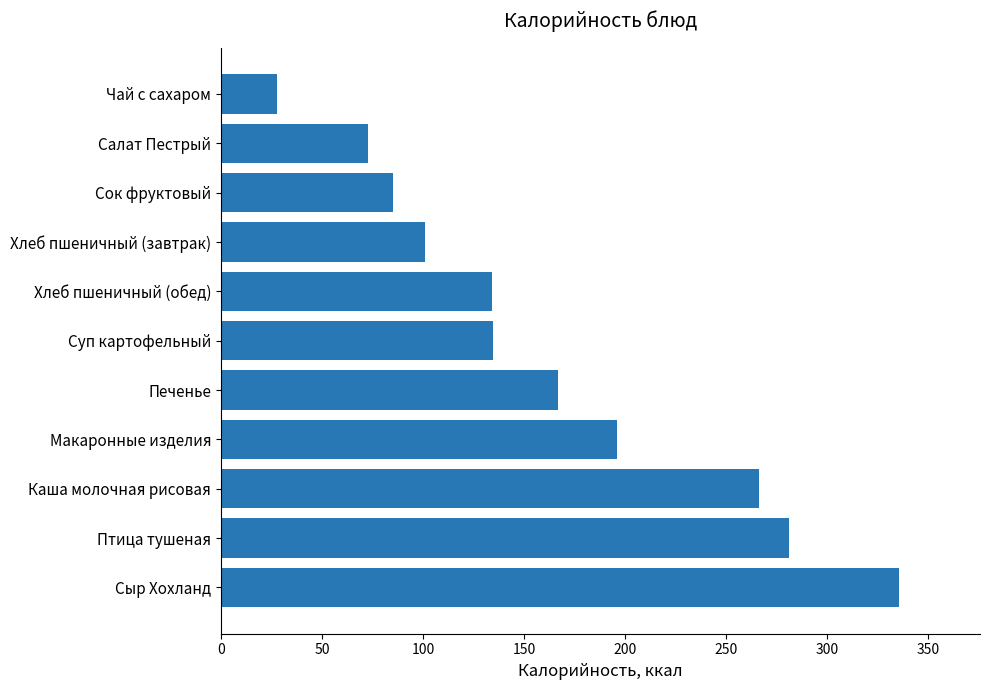

What is the minimum value shown in the chart?

28.0